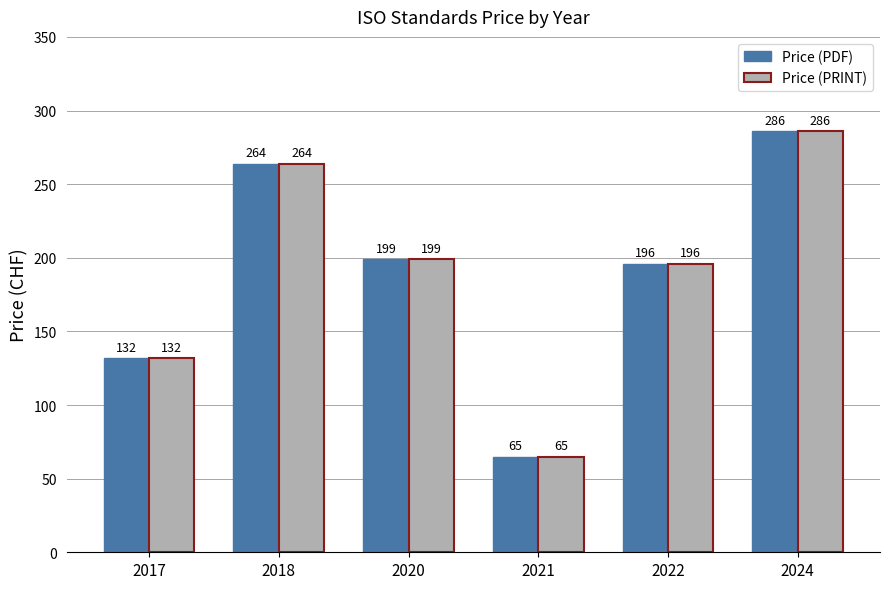

What is the difference between the maximum and second lowest values in the Price (PRINT) series?

154